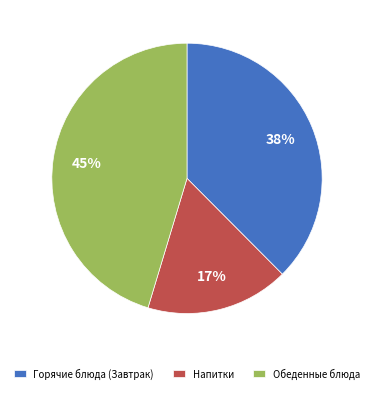

Combined, do Обеденные блюда and Горячие блюда (Завтрак) account for over 50%?

Yes